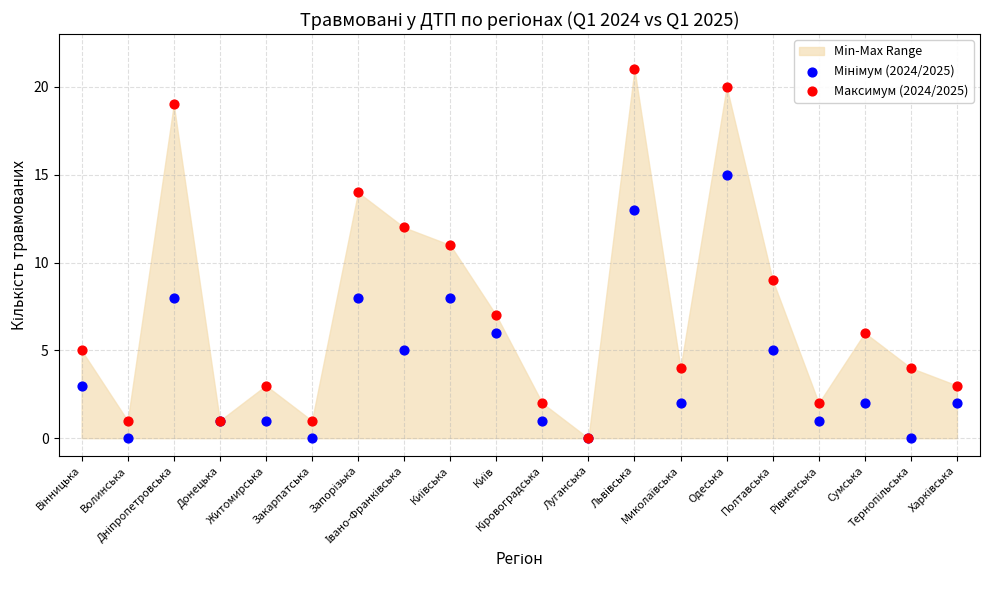

Which series has the largest Y range (max minus min)?

Максимум (2024/2025)